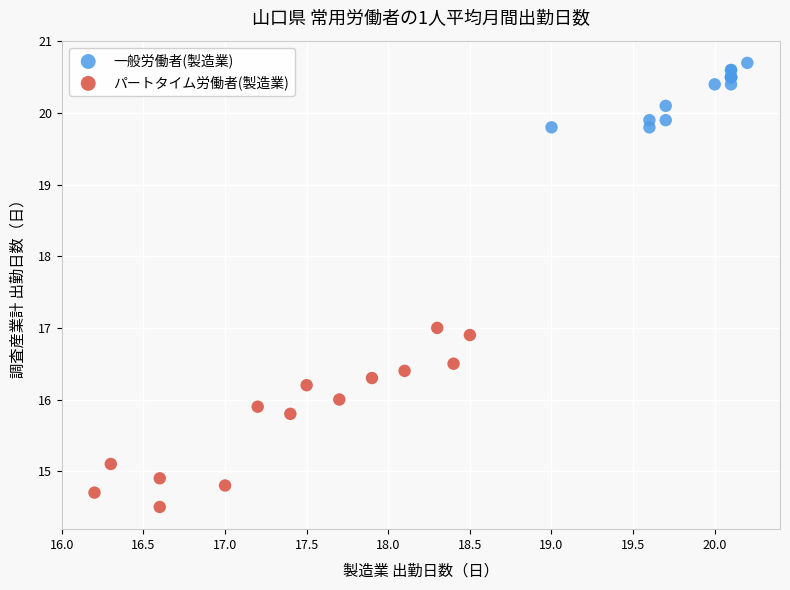

Which series contains the lowest Y value?

パートタイム労働者(製造業)